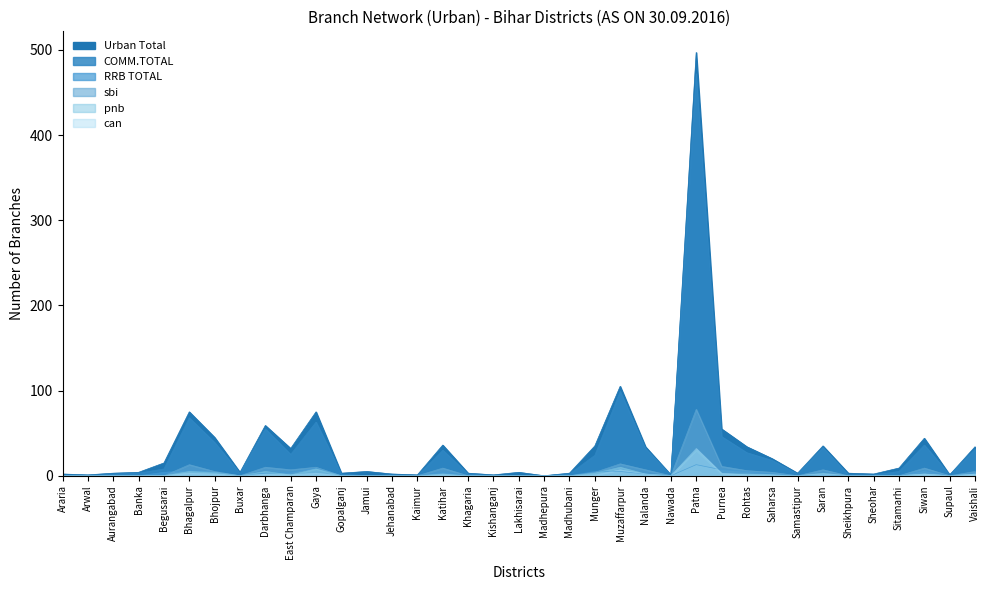

Rank the categories by sbi value from highest to lowest.

Patna, Muzaffarpur, Bhagalpur, Purnea, Darbhanga, Gaya, Katihar, Siwan, East Champaran, Nalanda, Saran, Rohtas, Bhojpur, Vaishali, Munger, Saharsa, Araria, Arwal, Aurangabad, Banka, Begusarai, Buxar, Gopalganj, Jamui, Jehanabad, Kaimur, Khagaria, Kishanganj, Lakhisarai, Madhepura, Madhubani, Nawada, Samastipur, Sheikhpura, Sheohar, Sitamarhi, Supaul